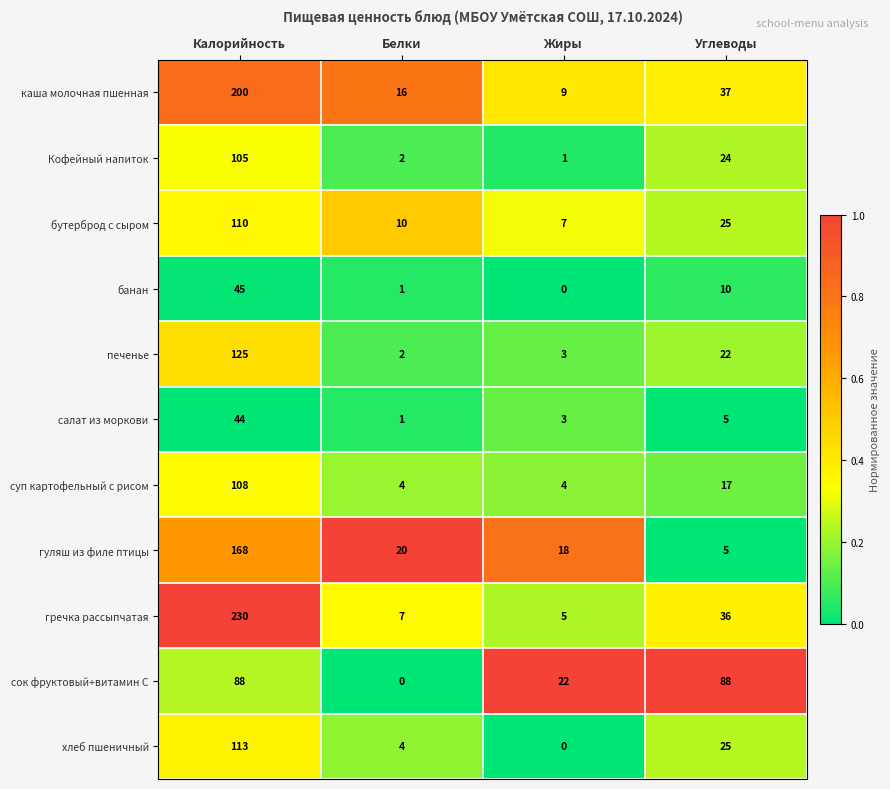

List the labels in order of банан value, largest first.

Калорийность, Углеводы, Белки, Жиры